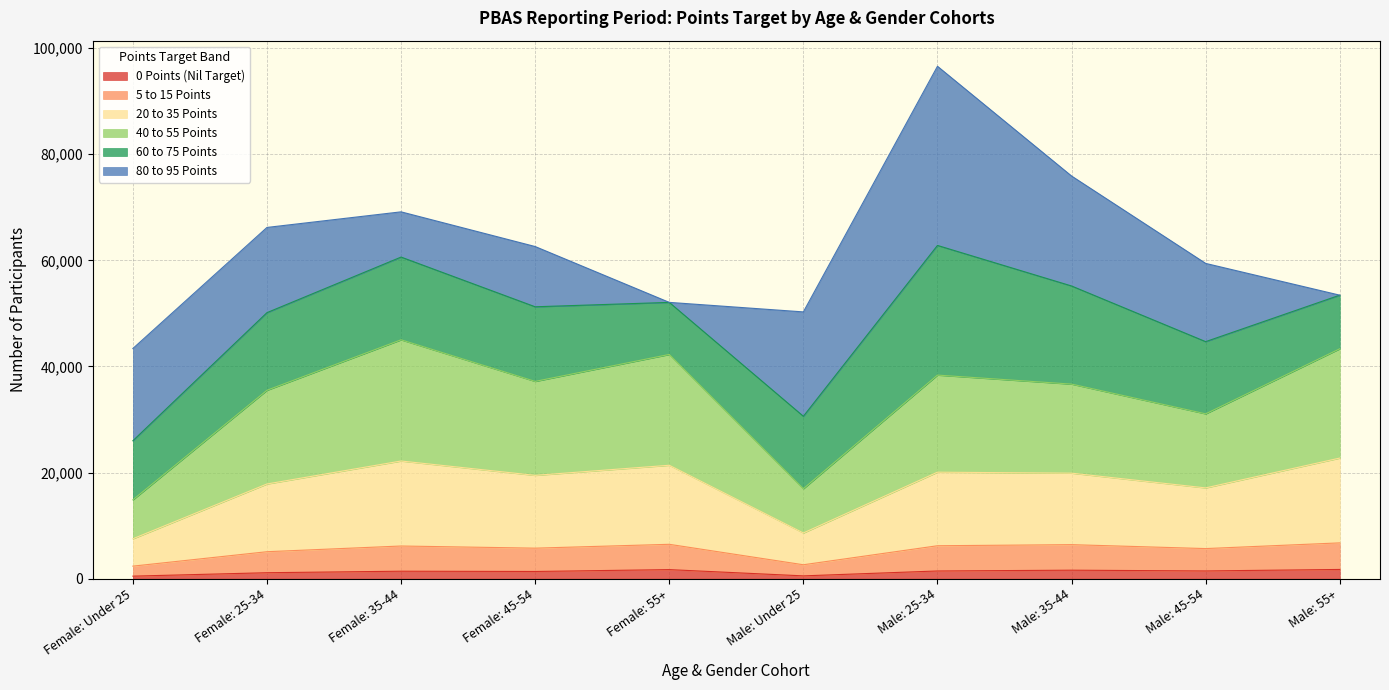

At which category is the sum across all series the highest?

Male: 25-34